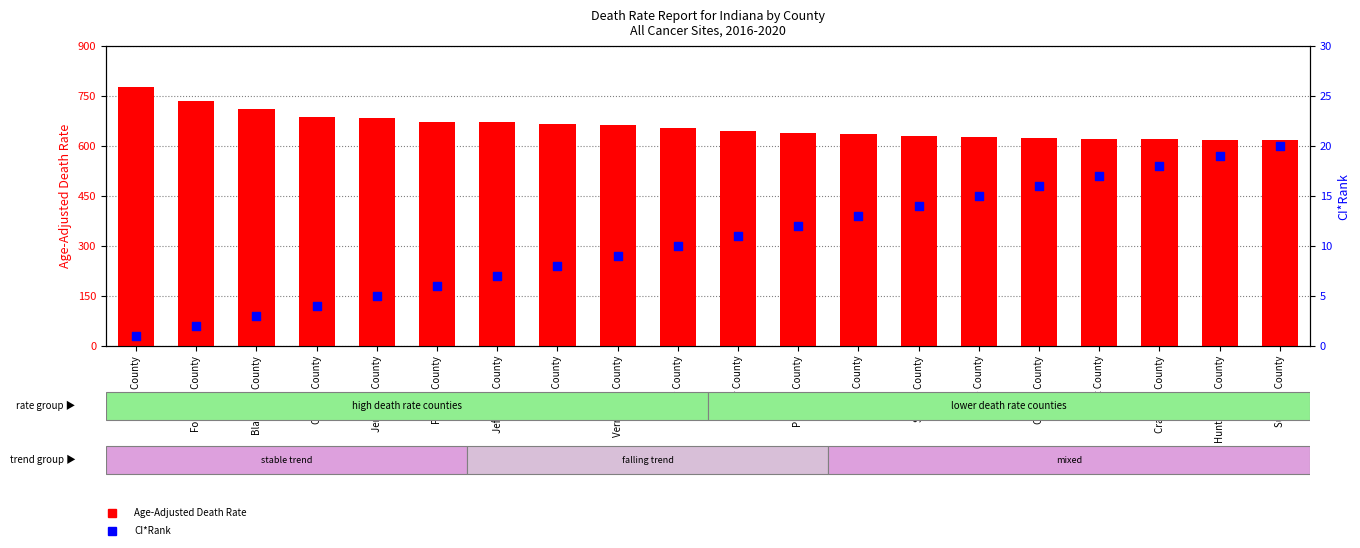

Which series has the largest Y range (max minus min)?

Age-Adjusted Death Rate